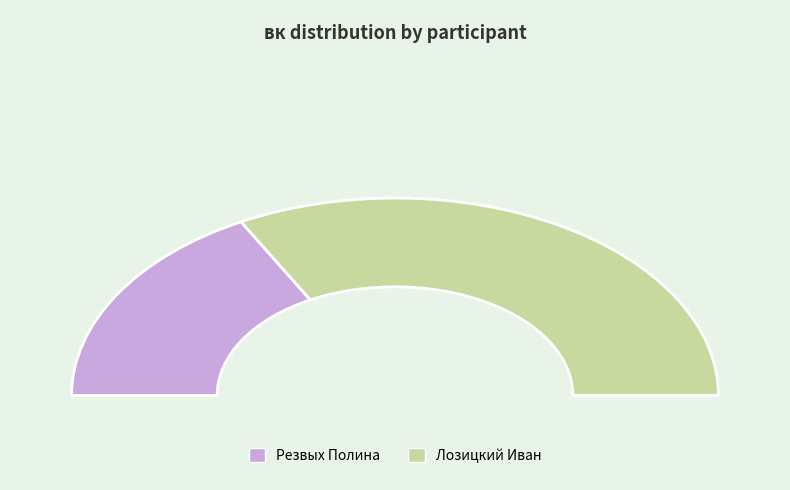

The Лозицкий Иван slice represents 52% of the pie. True or false?

False